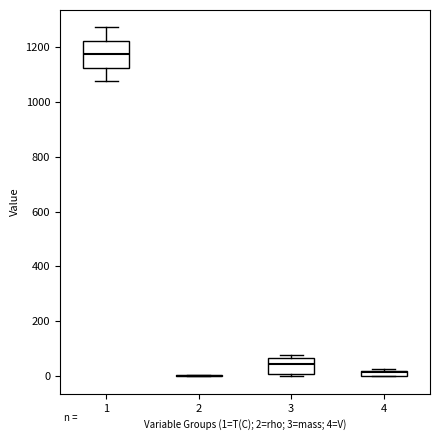

Comparing the boxes themselves (not the whiskers), which one is the tallest?

1